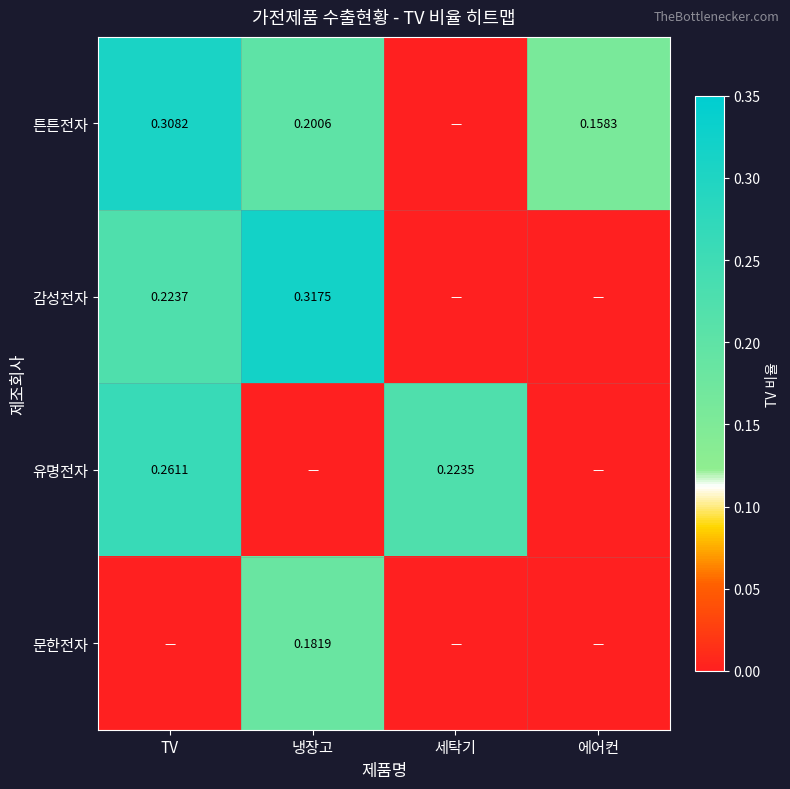

How many series are shown in this chart?

4